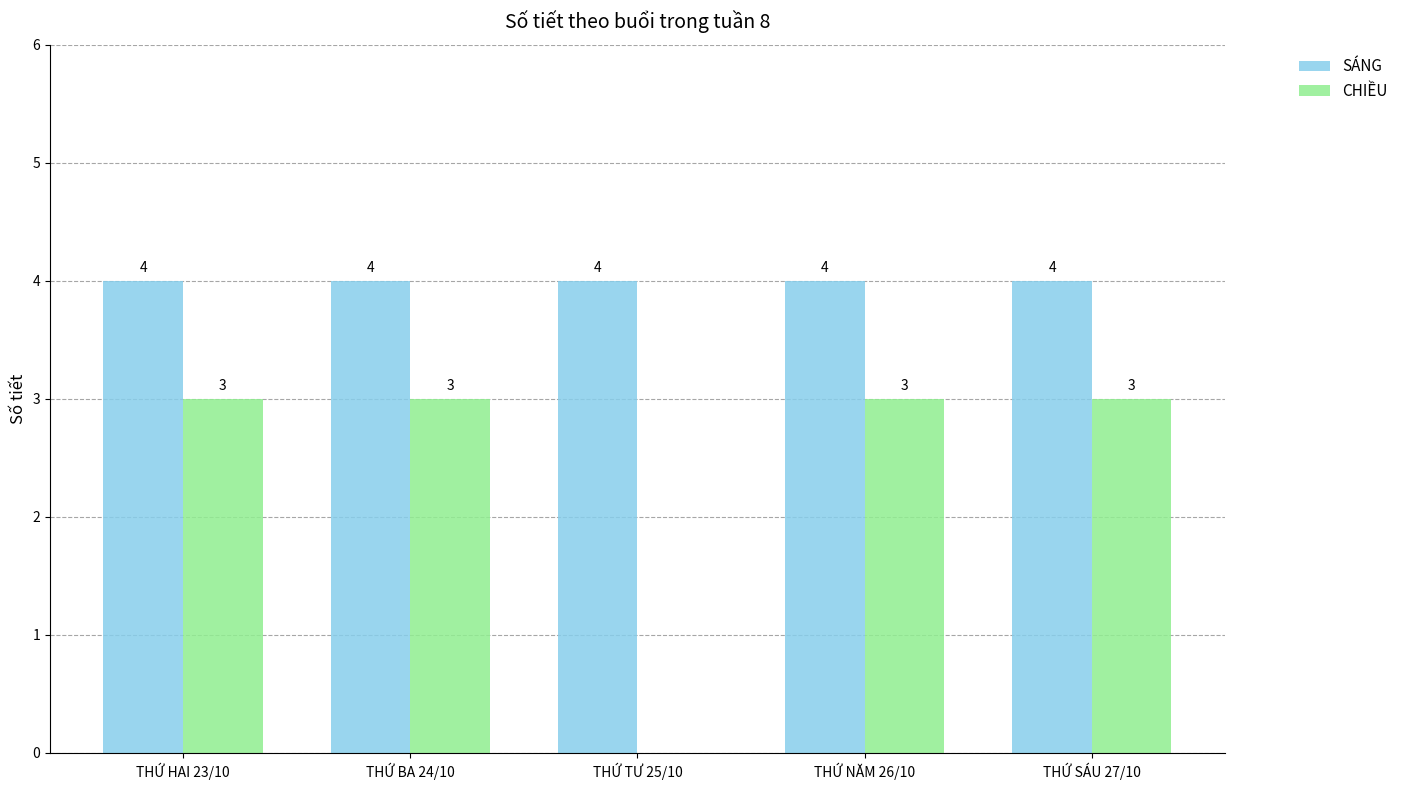

Which series has the largest total across all categories?

SÁNG